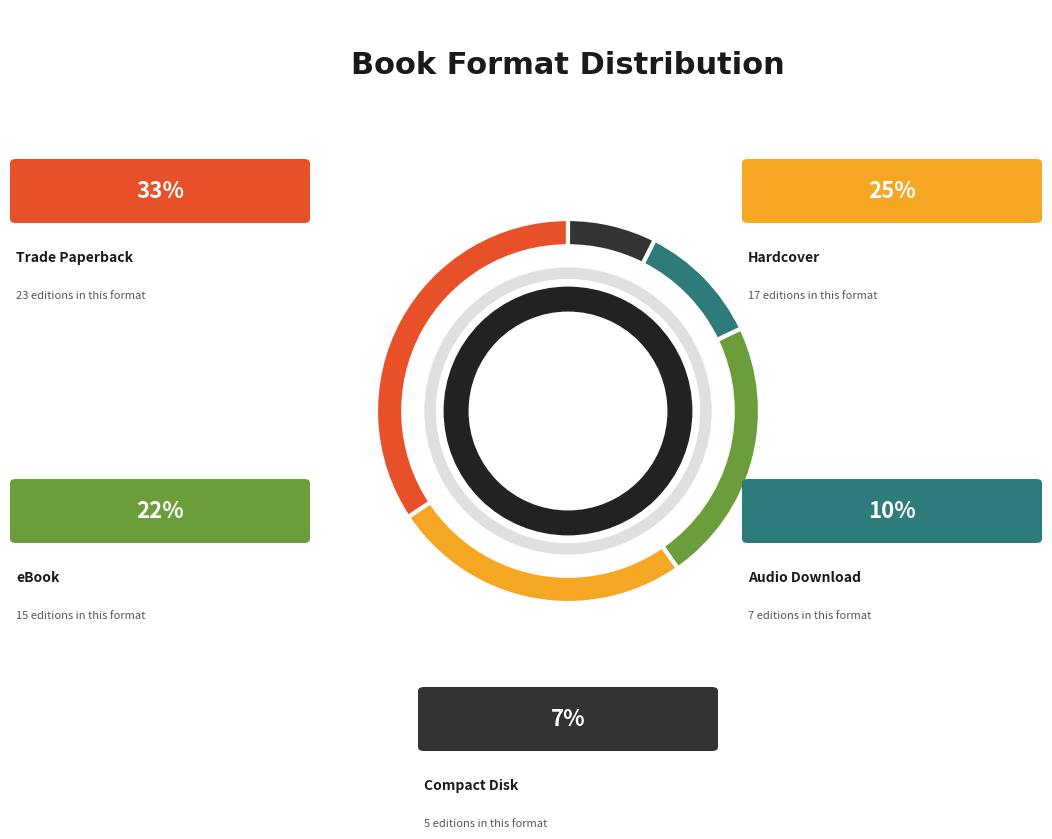

Is there any slice that represents more than half of the pie?

No